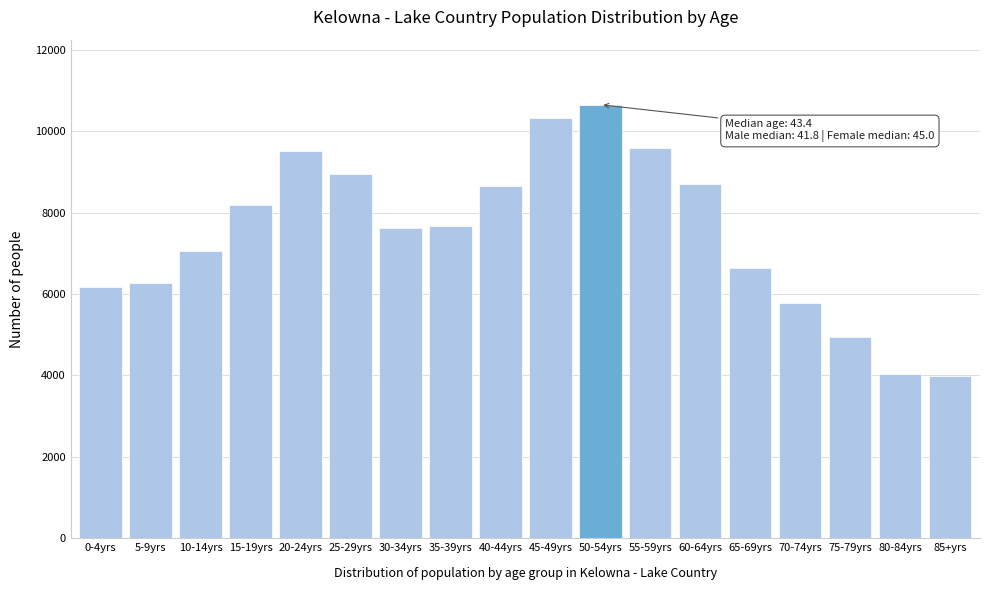

What is the change in value from 40-44yrs to 55-59yrs?

+930